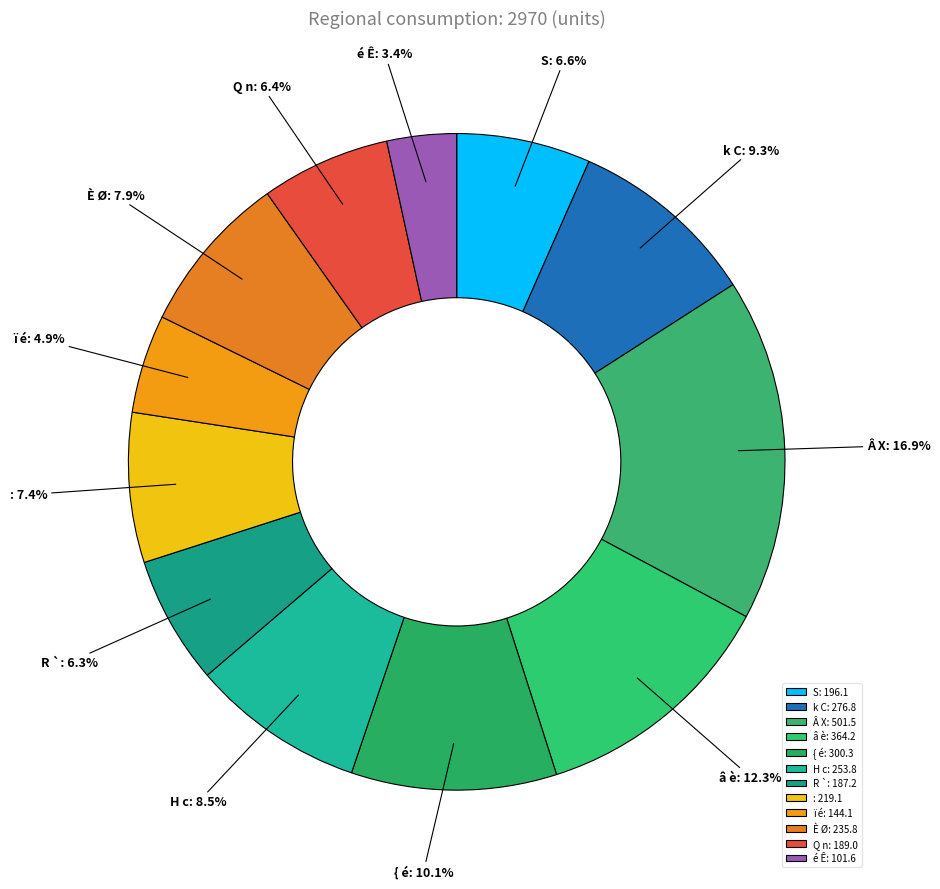

How many segments does this pie chart have?

12